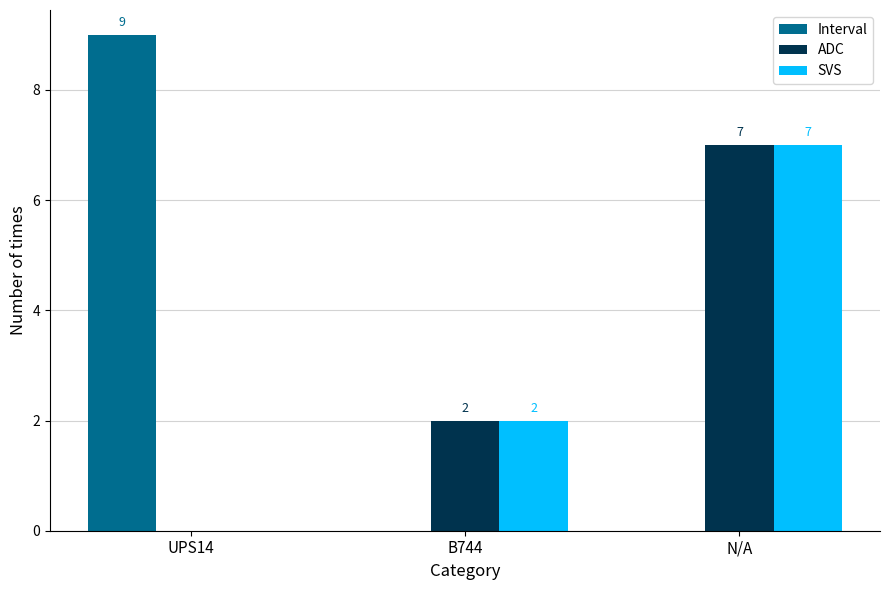

Reading left to right, transcribe all the data shown in this chart.

Interval: 9	0	0
ADC: 0	2	7
SVS: 0	2	7